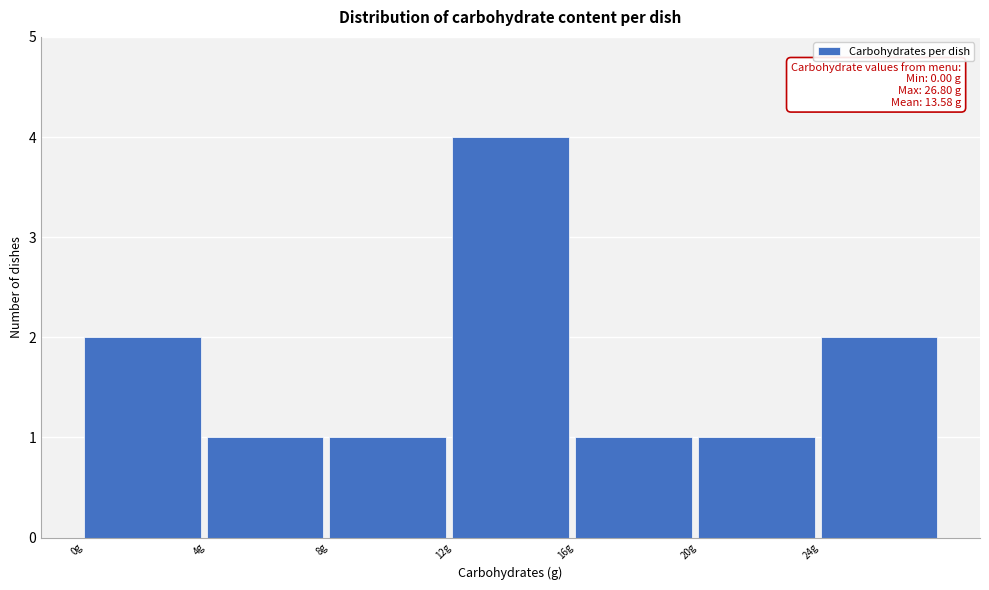

Over which range of the x-axis is the bar tallest?

12 to 16